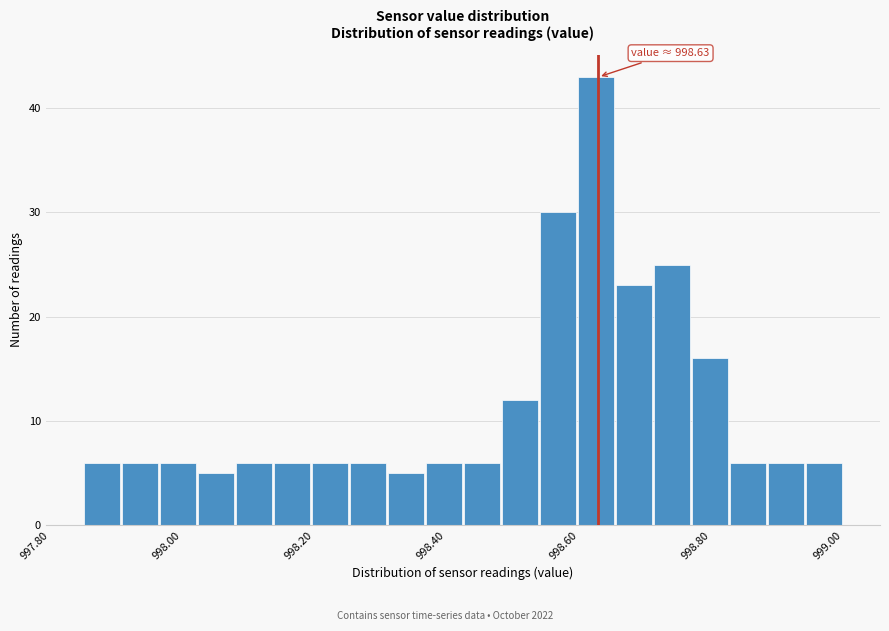

Read against the x-axis, roughly where is the centre of the tallest bar?

998.62